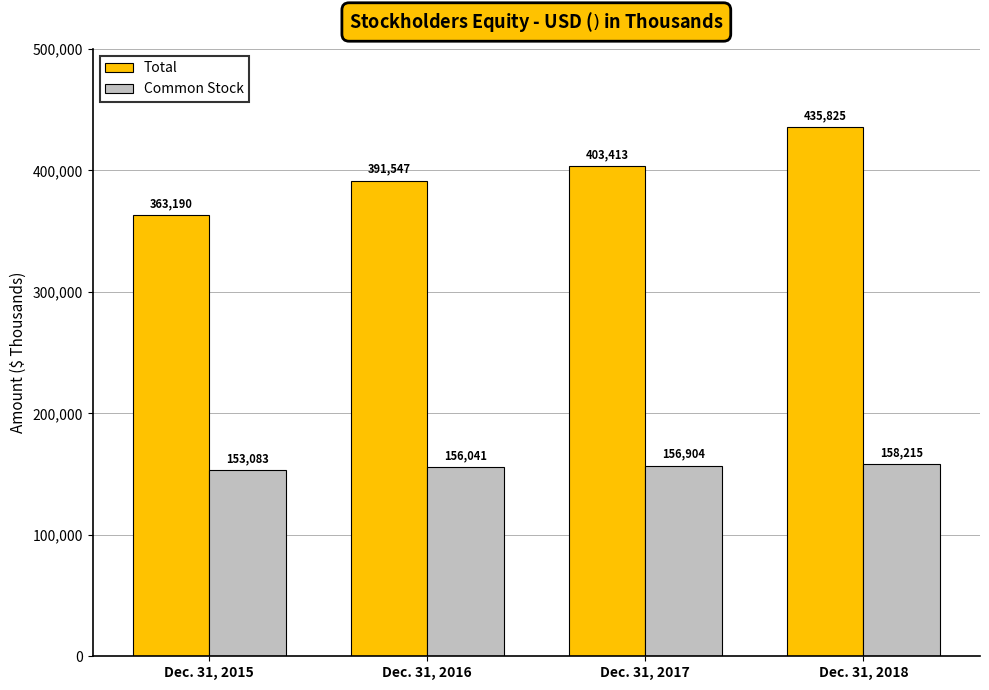

How many groups of bars are there?

4